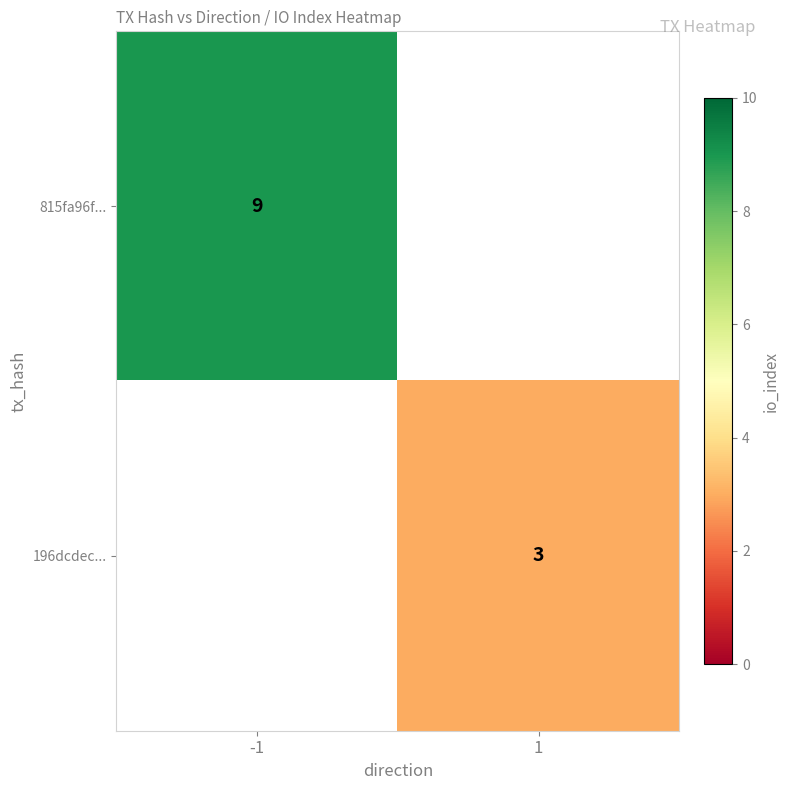

The value of 196dcdec... at 1 is 3. True or false?

True